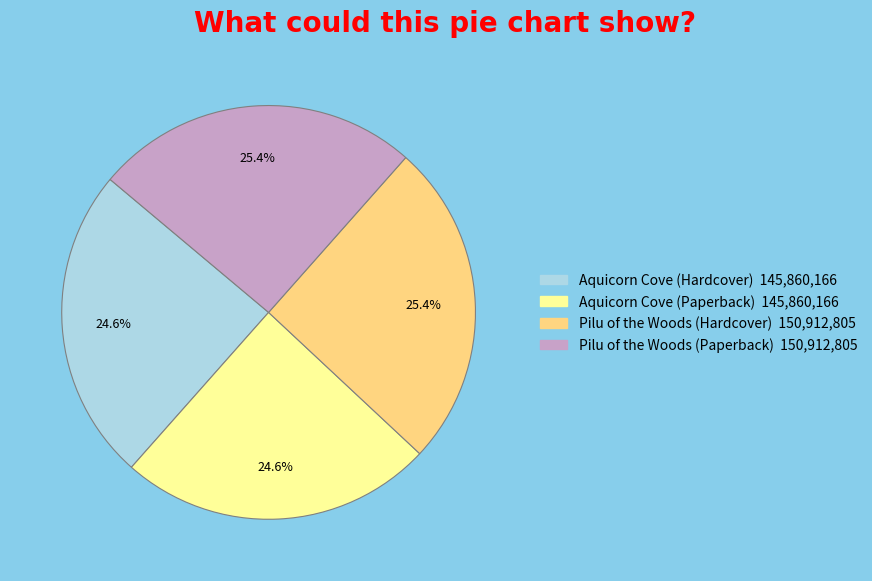

To the nearest percent, what is the difference between the Aquicorn Cove (Paperback) and Pilu of the Woods (Hardcover) slice percentages?

1%